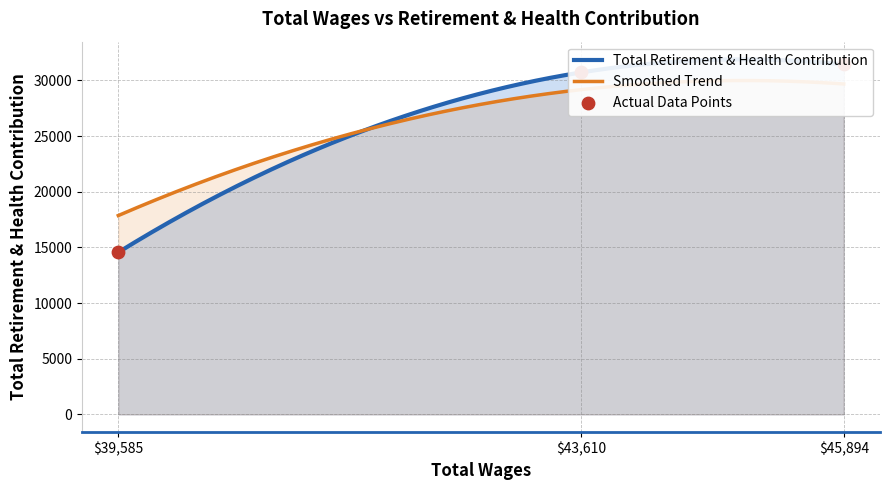

Approximately how many times larger is the value at 43610.0 compared to 45894.0?

1.0